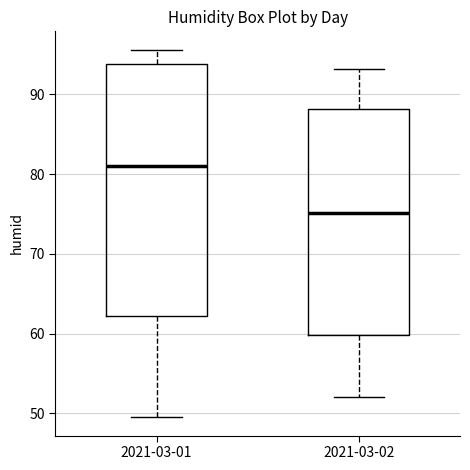

Where does the upper whisker of the box for 2021-03-01 end on the y-axis? The values are not printed on the chart, so give them approximately, as read against the axis.

96